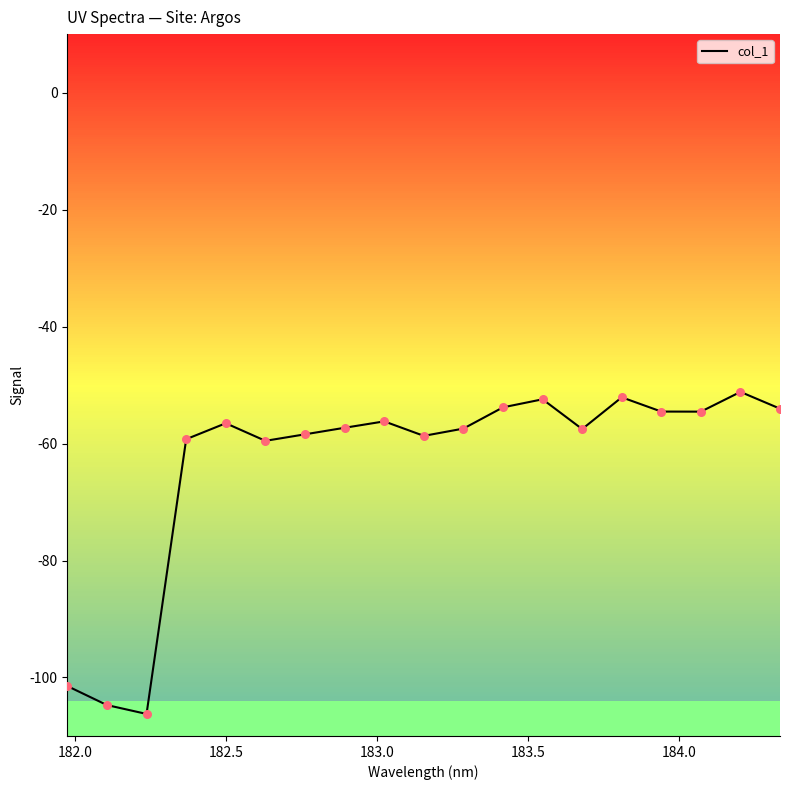

What is the maximum value shown in the chart?

-51.2